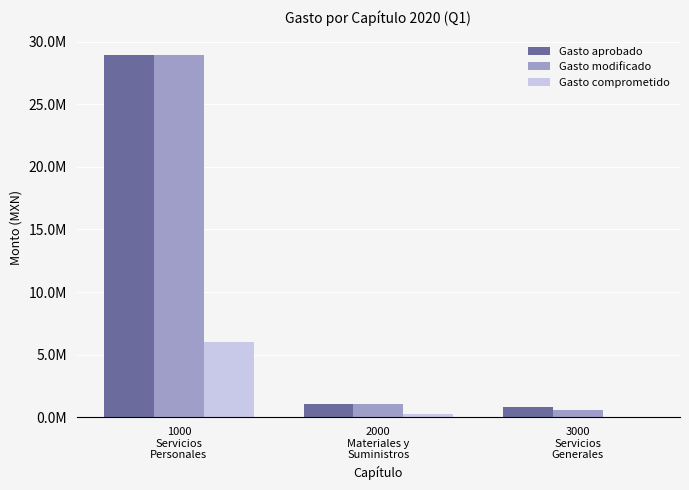

Does the chart contain stacked bars?

No